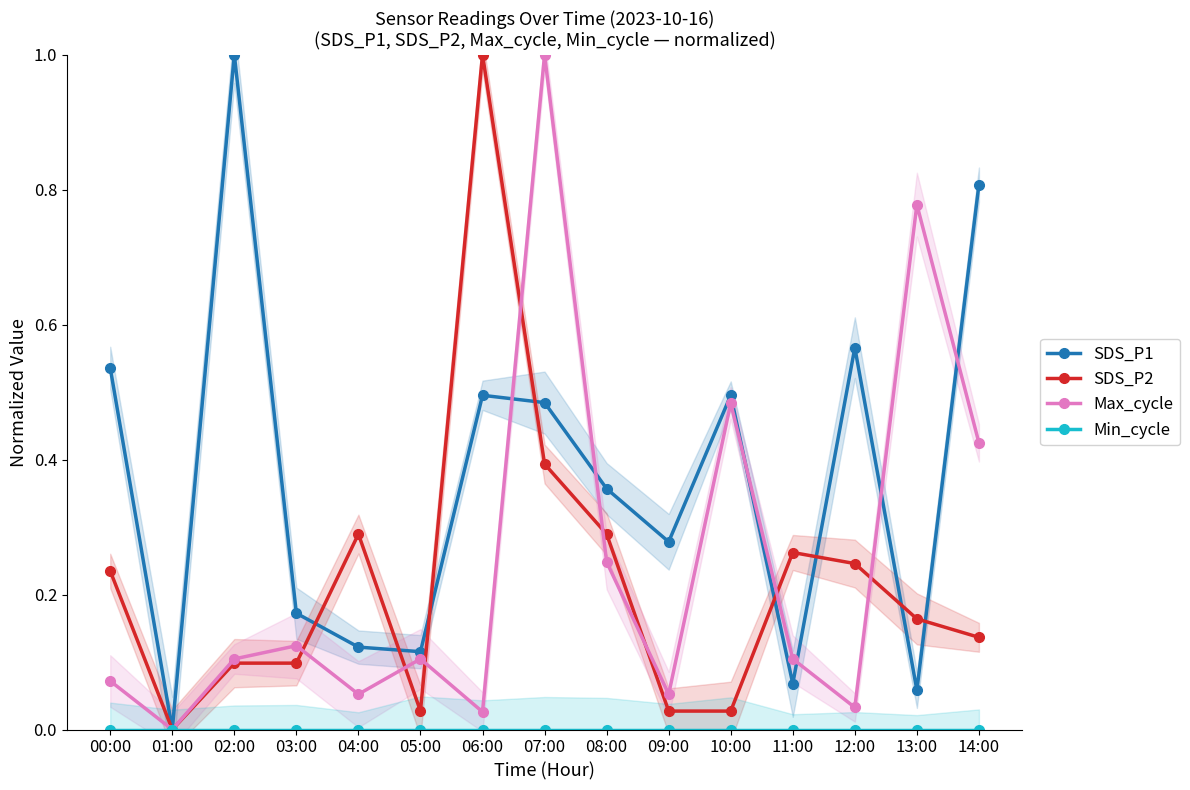

How many distinct data groups are displayed?

4